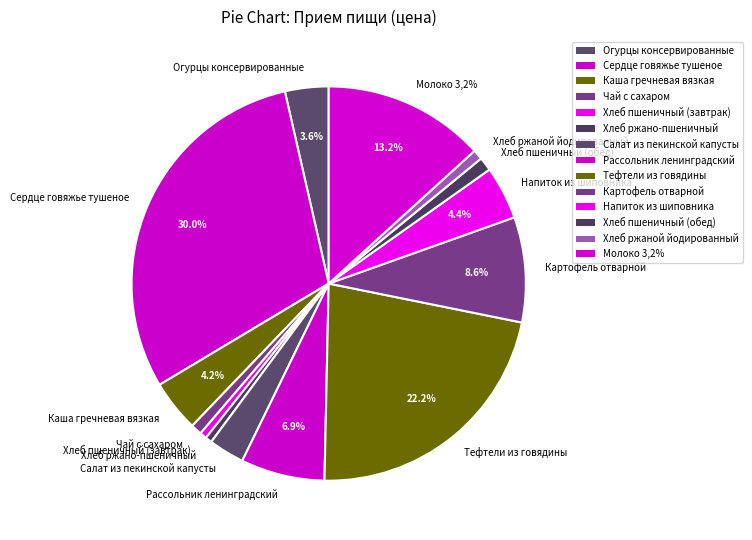

What percentage is the Картофель отварной slice, to the nearest percent?

9%